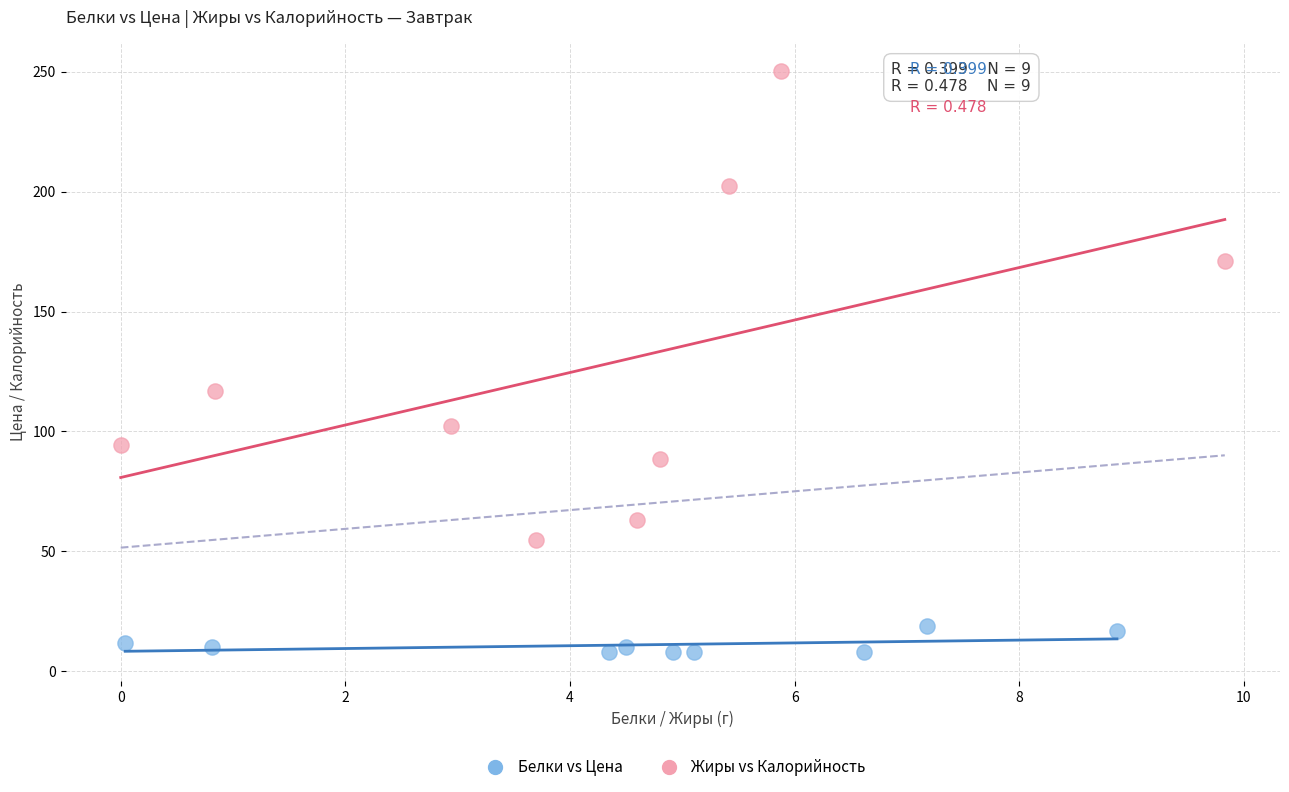

Which series reaches the minimum Y coordinate?

Белки vs Цена